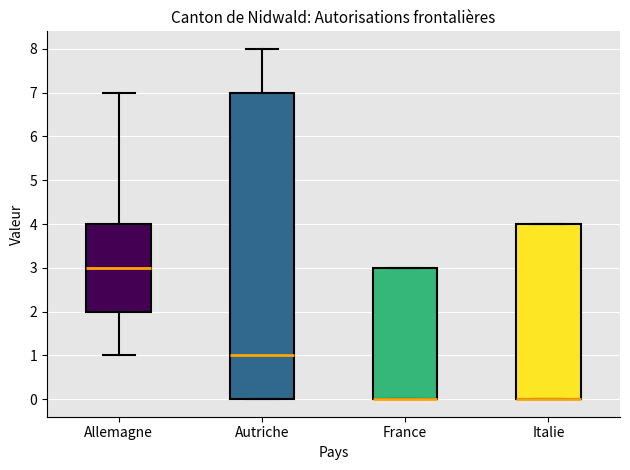

Reading left to right, transcribe this box plot: for each box, give where its median line is, the range the box spans, and where its two whiskers end, as read against the y-axis. The values are not printed on the chart, so give them approximately, as read against the axis.

Allemagne: median 3, box 2 to 4, whiskers 1 to 7
Autriche: median 1, box 0 to 7, whiskers 0 to 8
France: median 0 (drawn on the box's lower edge), box 0 to 3, whiskers 0 to 3
Italie: median 0 (drawn on the box's lower edge), box 0 to 4, whiskers 0 to 4